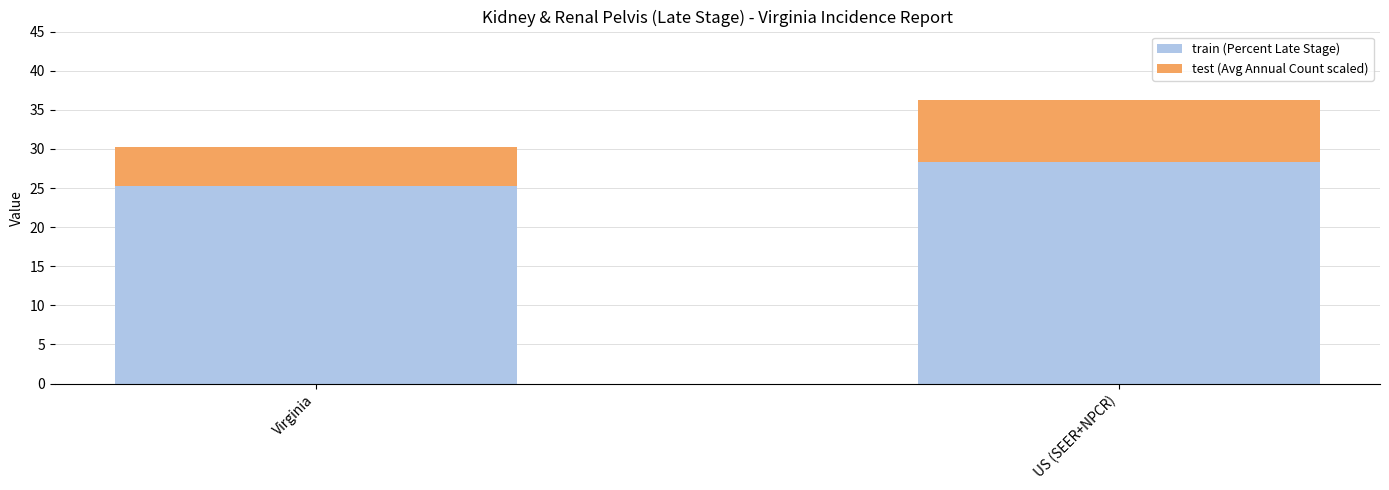

Count the number of categories in the chart.

2